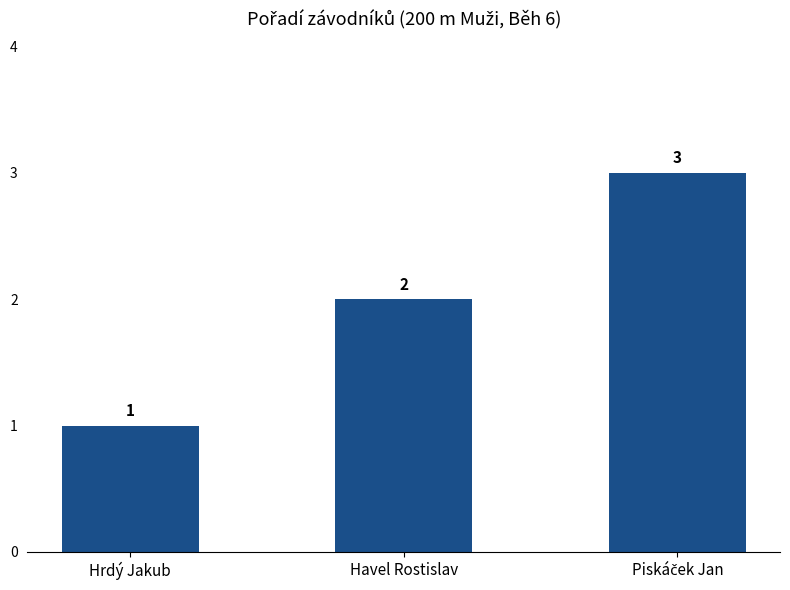

What is the sum of all values?

6